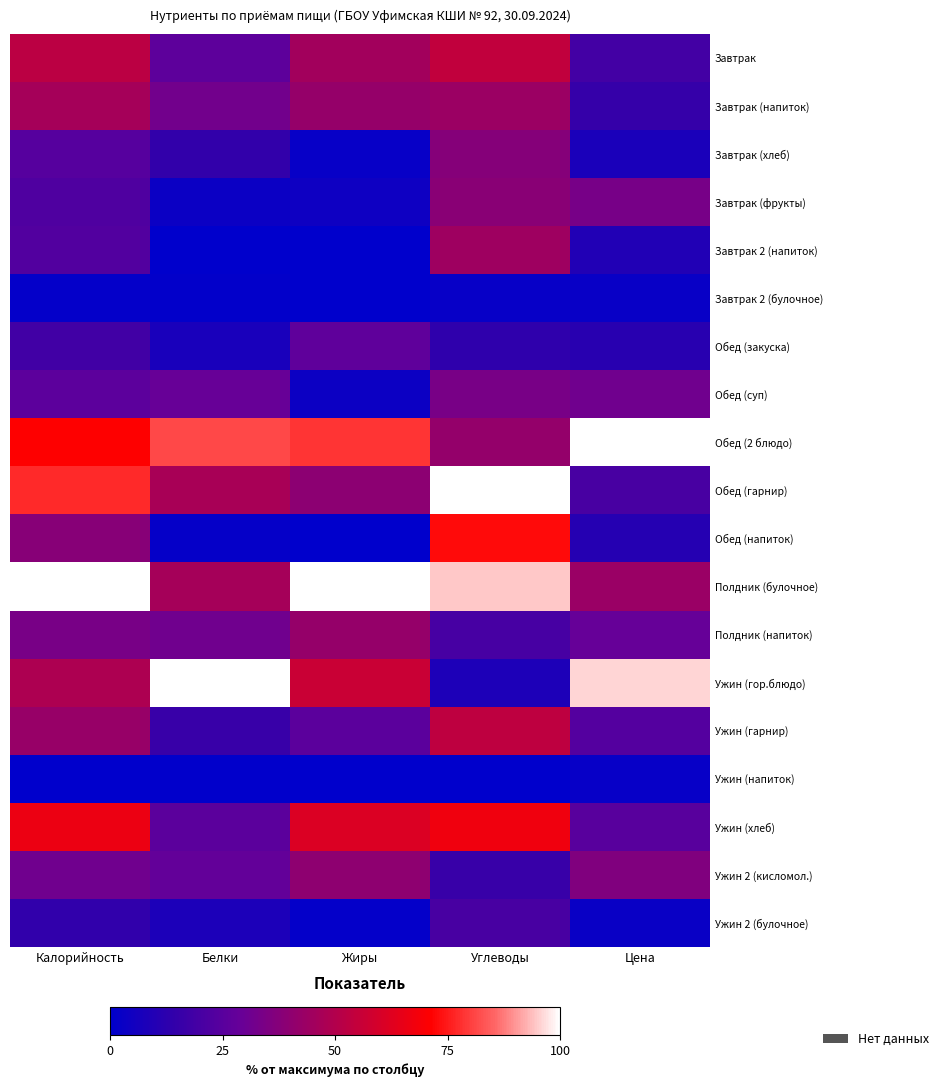

At Калорийность, list the series in order from smallest to largest.

Ужин (напиток), Завтрак 2 (булочное), Ужин 2 (булочное), Обед (закуска), Завтрак (фрукты), Завтрак 2 (напиток), Завтрак (хлеб), Обед (суп), Ужин 2 (кисломол.), Полдник (напиток), Обед (напиток), Ужин (гарнир), Завтрак (напиток), Ужин (гор.блюдо), Завтрак, Ужин (хлеб), Обед (2 блюдо), Обед (гарнир), Полдник (булочное)